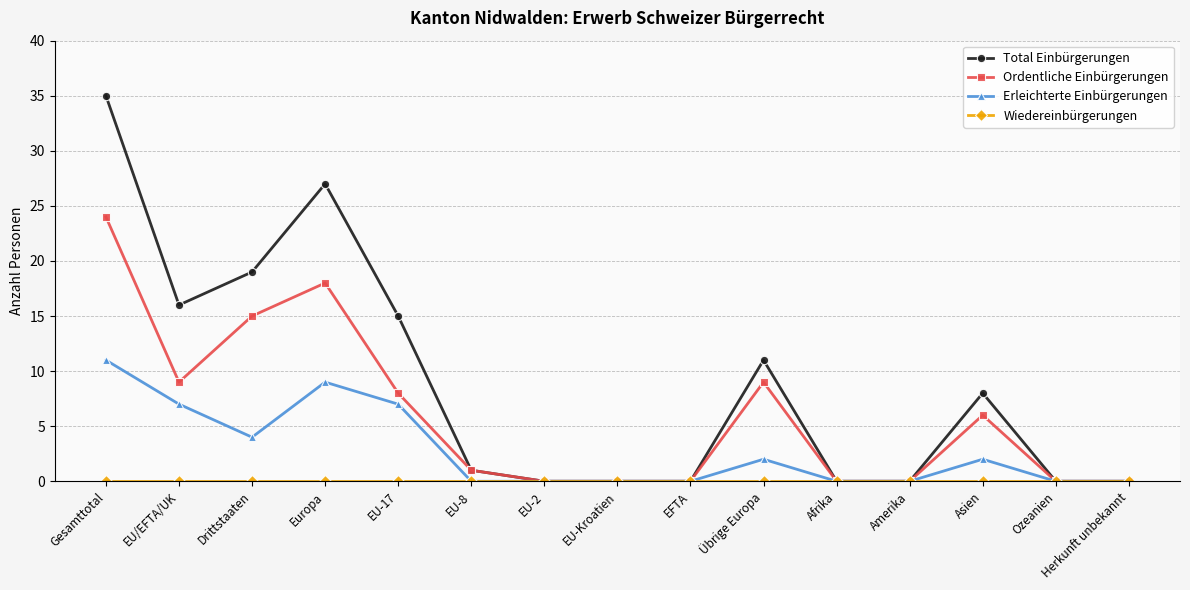

Is the value of Ordentliche Einbürgerungen at Europa greater than the value of Erleichterte Einbürgerungen at EU-2?

Yes